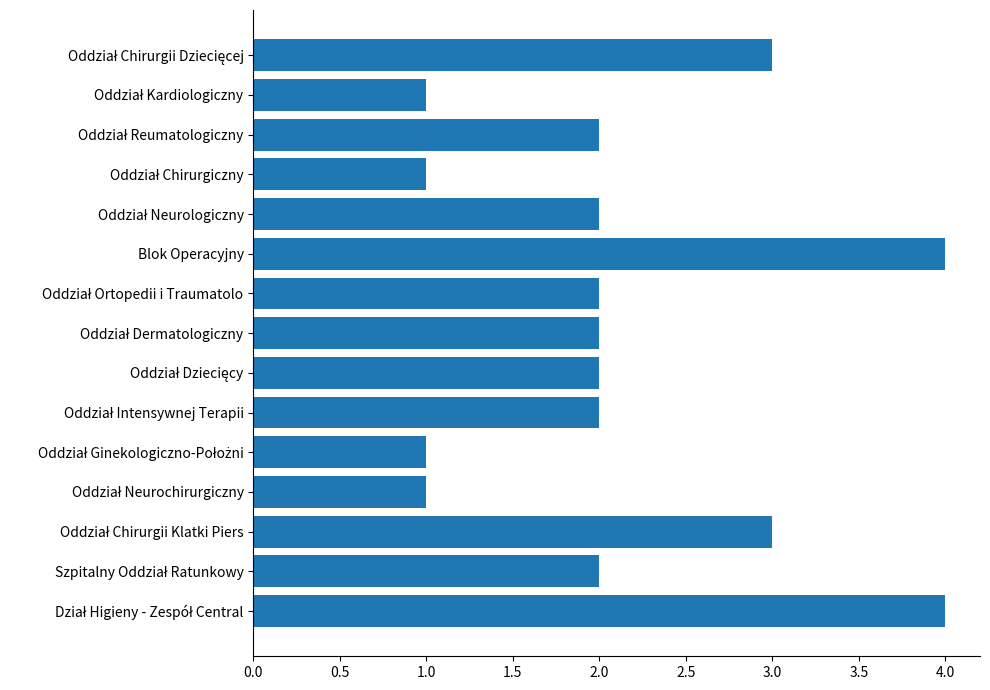

Reading bottom to top, extract all data points from this chart.

4	2	3	1	1	2	2	2	2	4	2	1	2	1	3